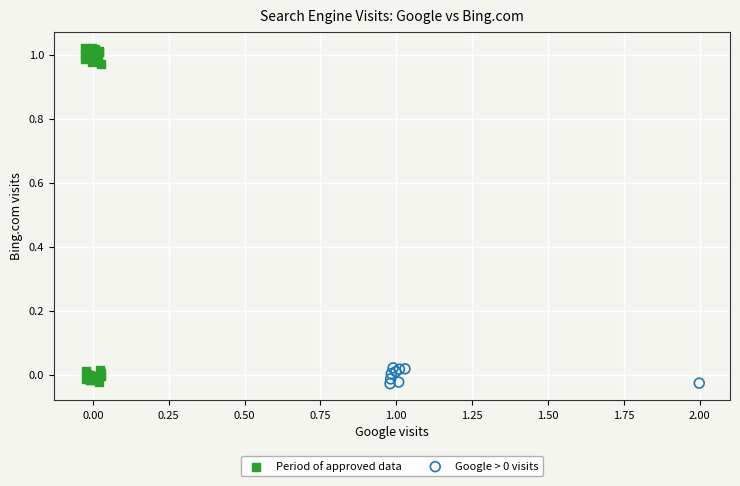

Which series reaches the maximum Y coordinate?

Period of approved data